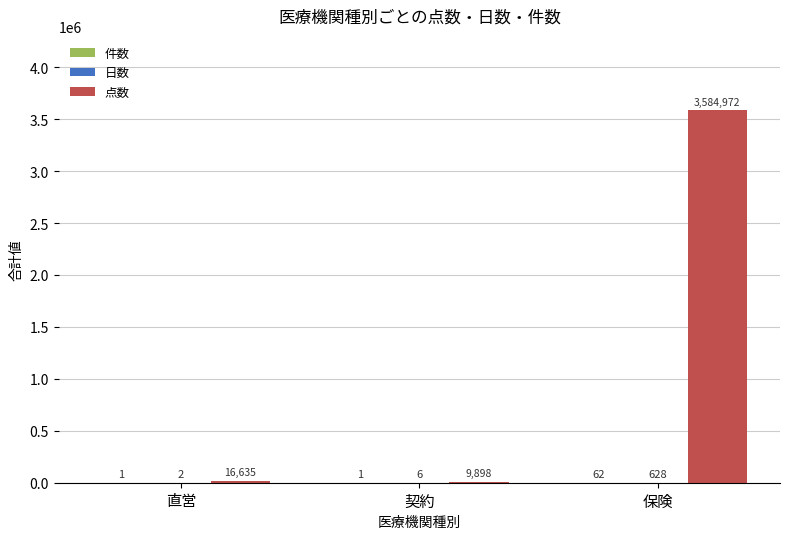

At which category is the sum across all series the highest?

保険